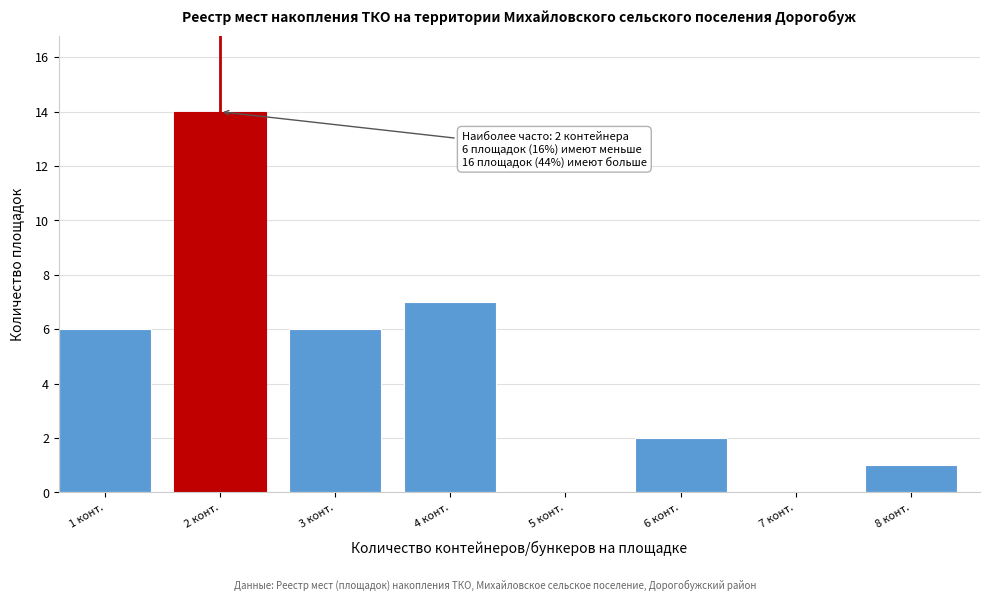

Reading right to left, what are all the values shown in this chart?

8 конт.=1	7 конт.=0	6 конт.=2	5 конт.=0	4 конт.=7	3 конт.=6	2 конт.=14	1 конт.=6